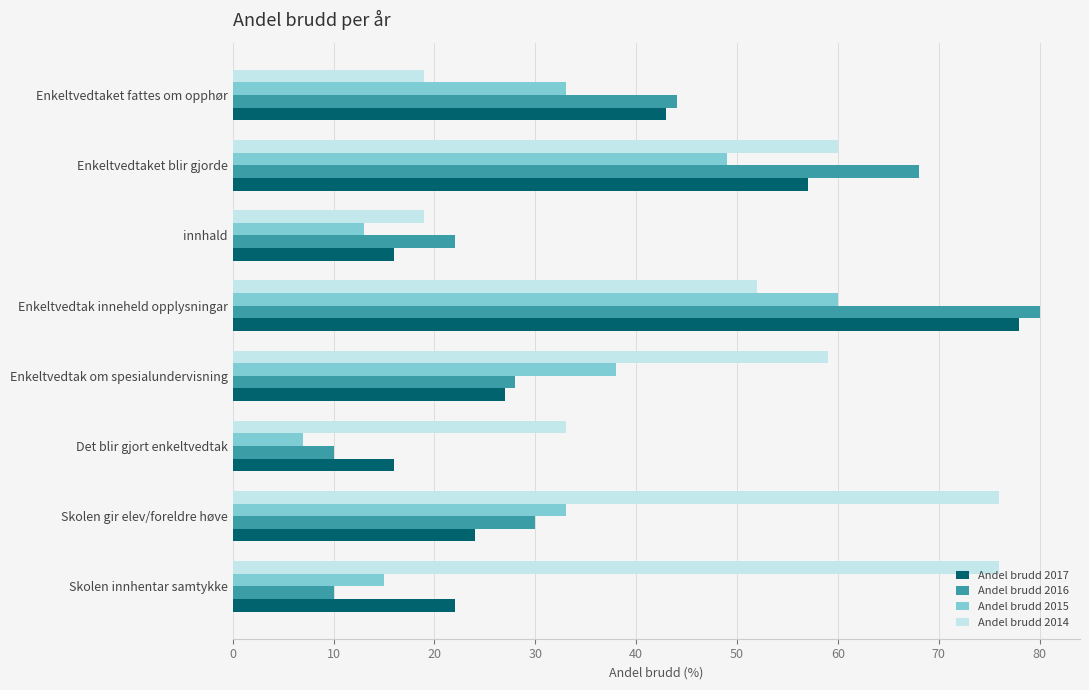

What is the greatest value displayed?

80